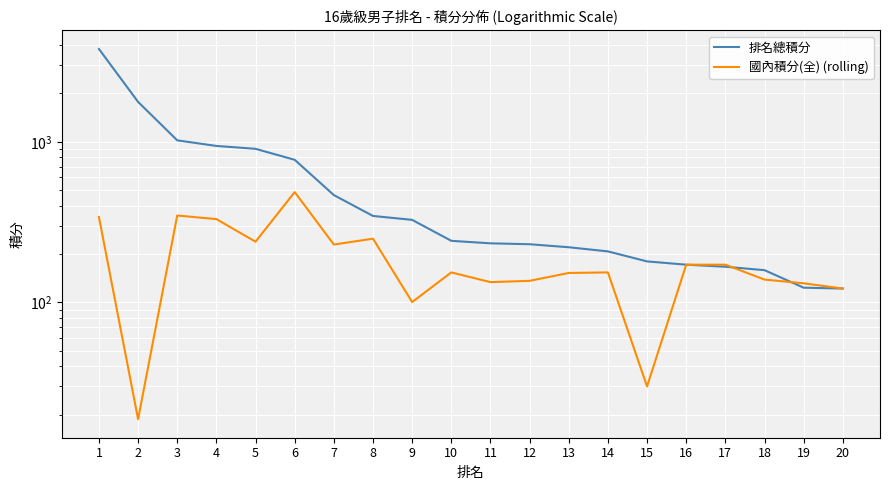

Is the value of 國內積分(全) (rolling) at 11 greater than the value of 排名總積分 at 13?

No